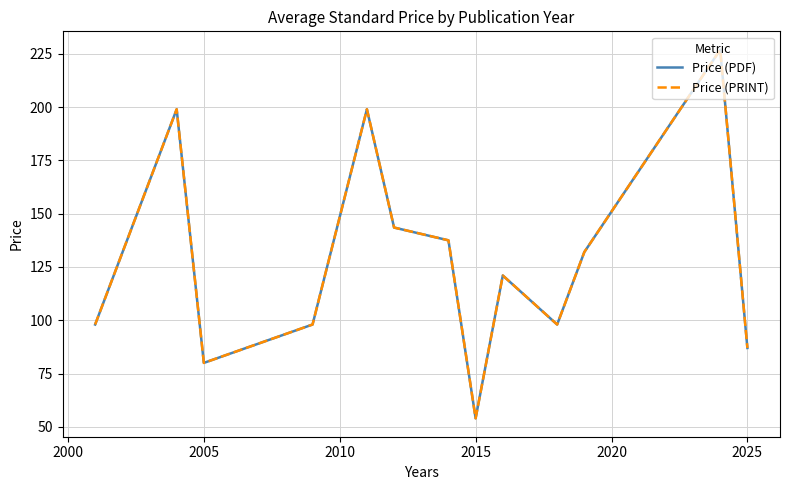

True or false: Price (PDF) and Price (PRINT) cross at least once.

False